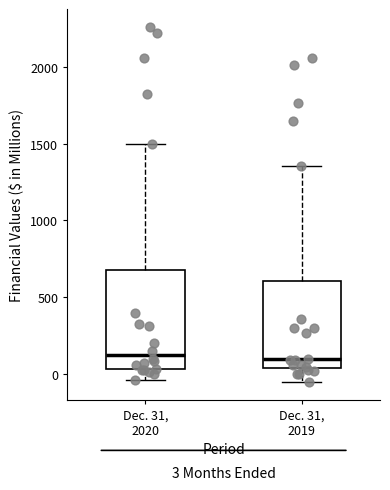

Comparing the boxes themselves (not the whiskers), which one is the tallest?

Dec. 31, 2020